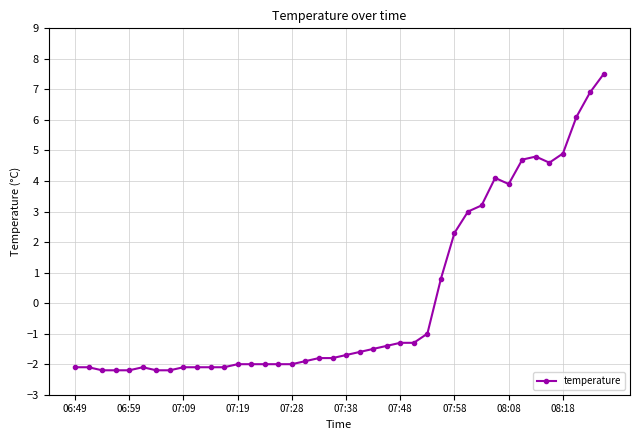

What is the value of the 3rd point from the left?

-2.2